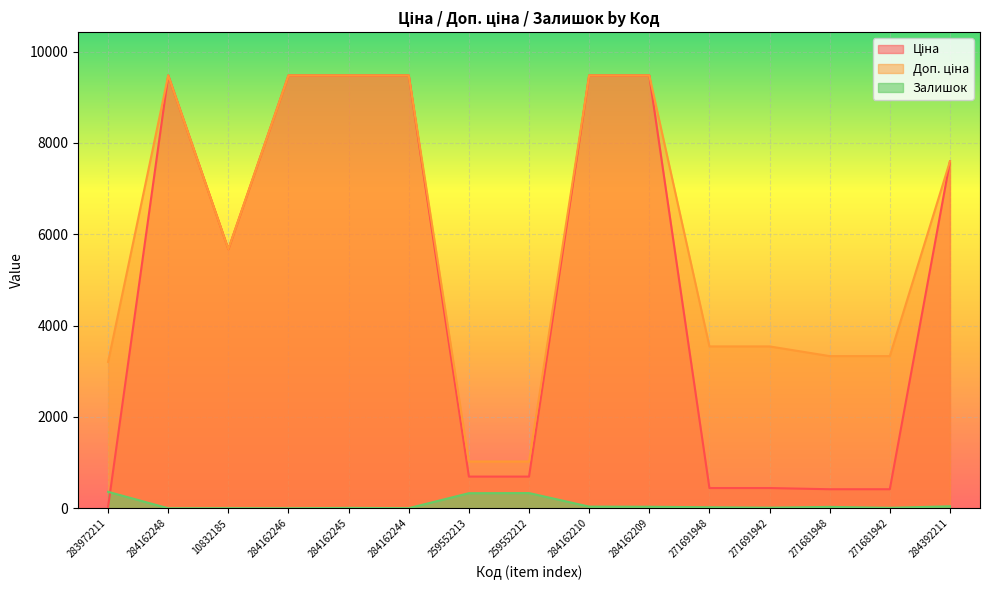

What is the label of the 10th point from the left?

284162209